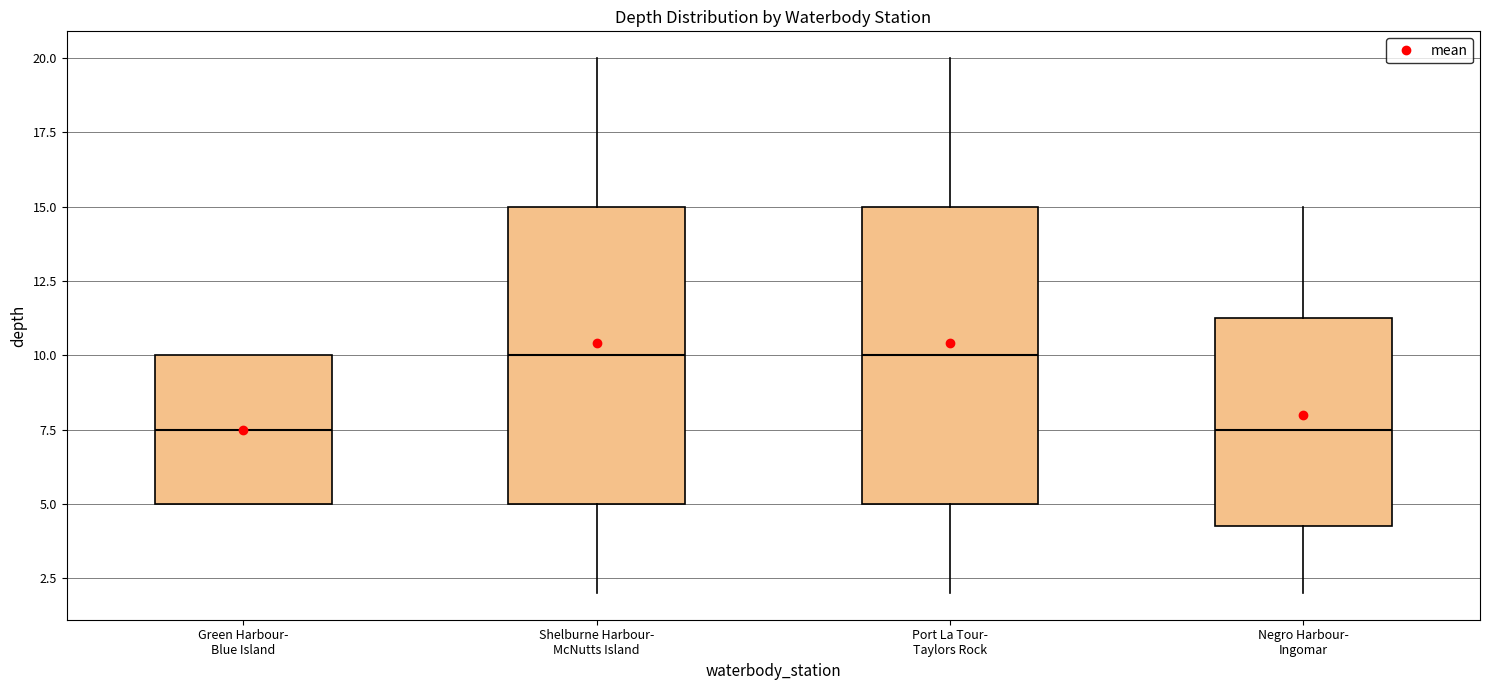

Reading left to right, transcribe this box plot: for each box, give where its median line is, the range the box spans, and where its two whiskers end, as read against the y-axis. The values are not printed on the chart, so give them approximately, as read against the axis.

Green Harbour- Blue Island: median 7.5, box 5.0 to 10.0, whiskers 5.0 to 10.0
Shelburne Harbour- McNutts Island: median 10.0, box 5.0 to 15.0, whiskers 2.0 to 20.0
Port La Tour- Taylors Rock: median 10.0, box 5.0 to 15.0, whiskers 2.0 to 20.0
Negro Harbour- Ingomar: median 7.5, box 4.5 to 11.5, whiskers 2.0 to 15.0